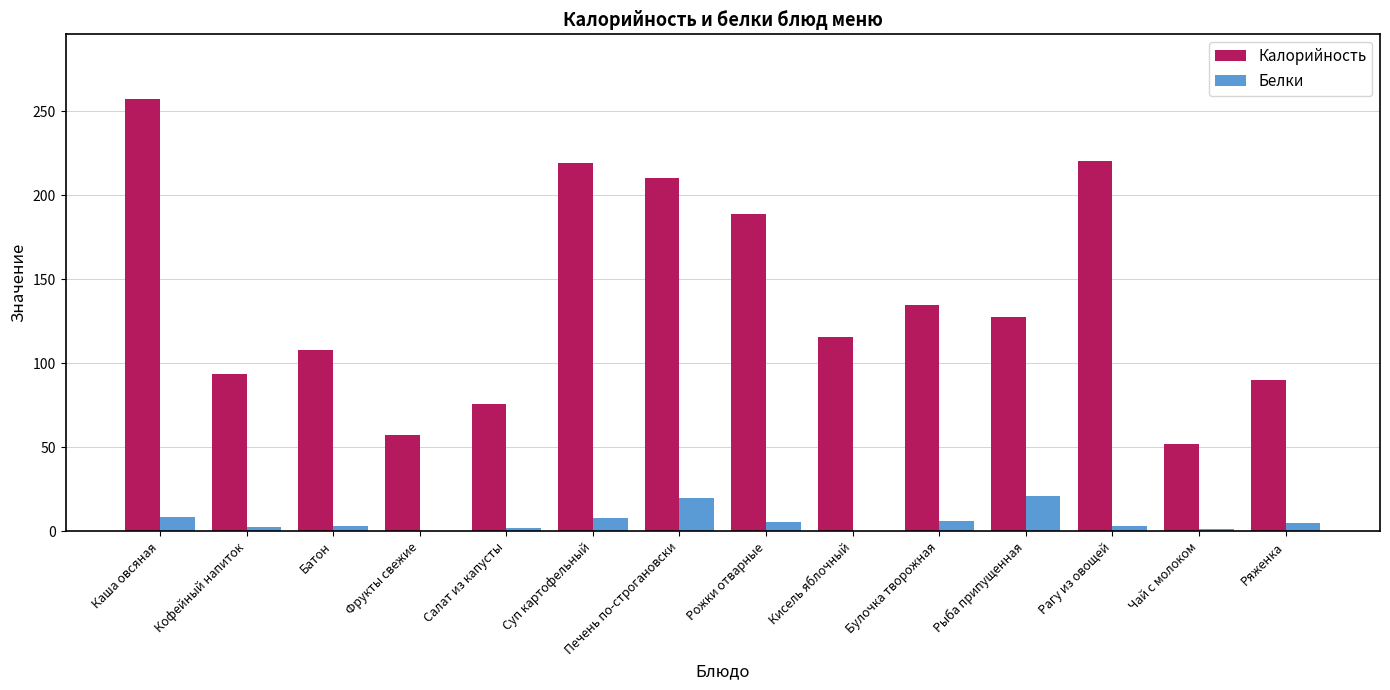

What is the highest value of the Калорийность series?

257.2